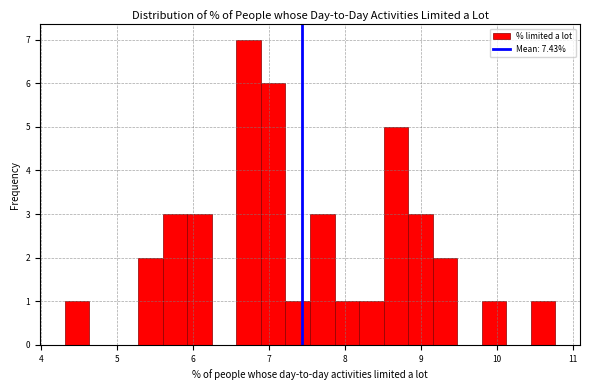

Read against the x-axis, roughly where is the centre of the tallest bar?

6.7